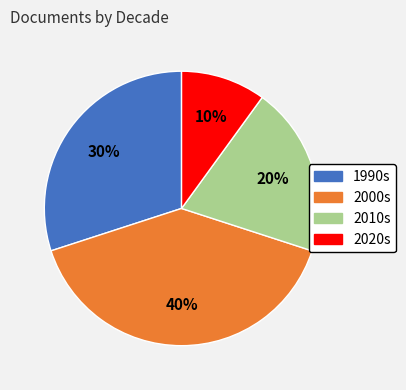

To the nearest percent, what is the average slice percentage?

25%